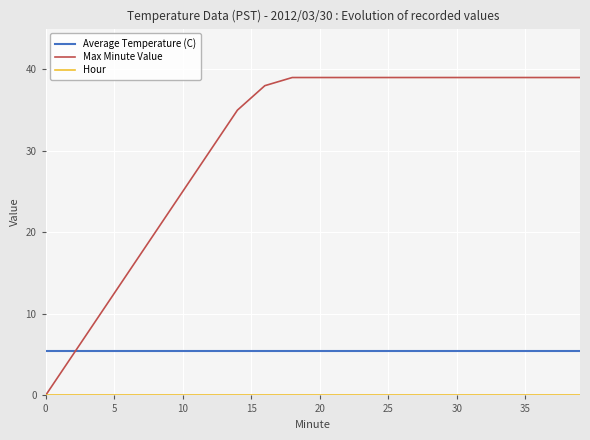

Which series has the largest total across all categories?

Max Minute Value